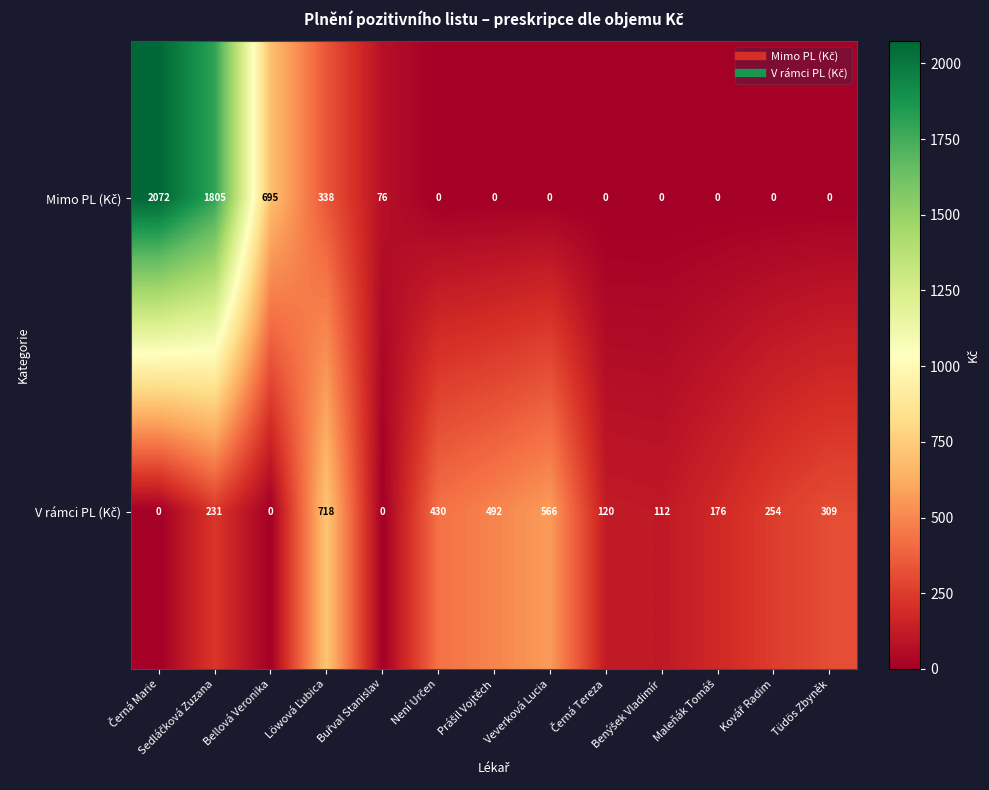

What is the maximum value shown in the chart?

2072